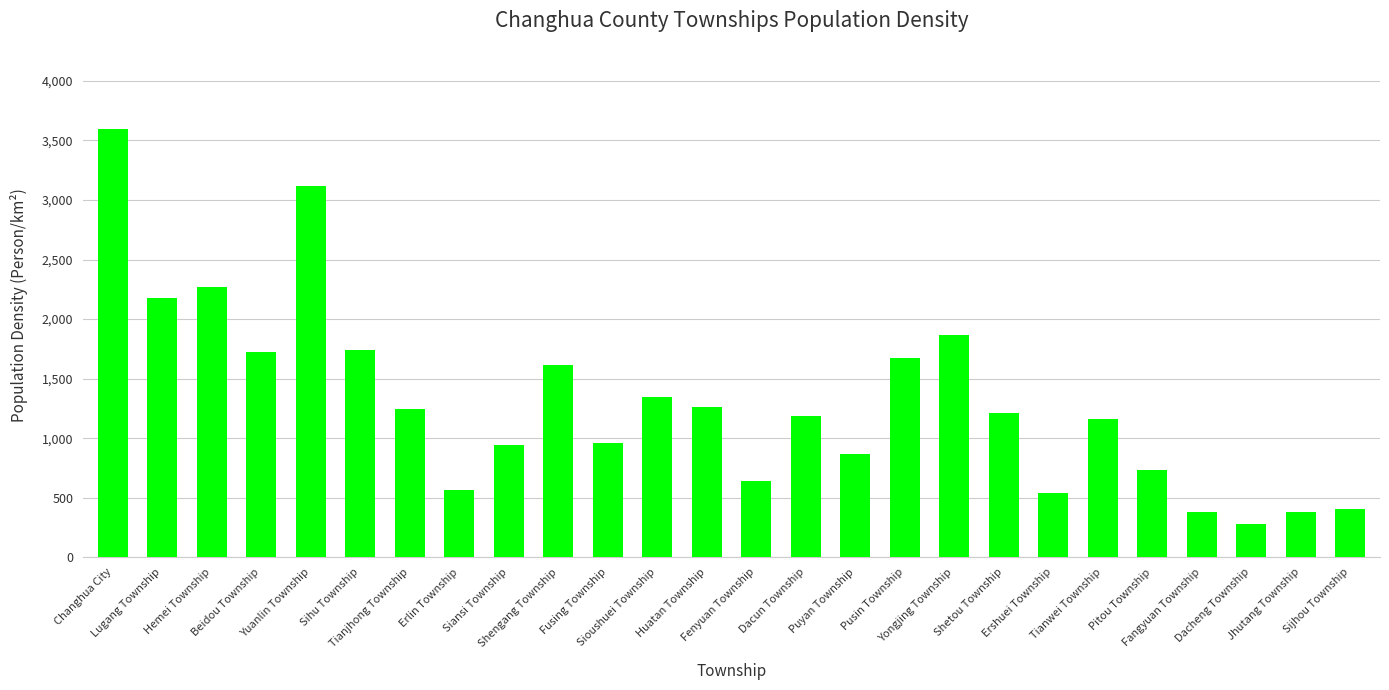

What is the ratio of the value at Fusing Township to the value at Fenyuan Township?

1.5